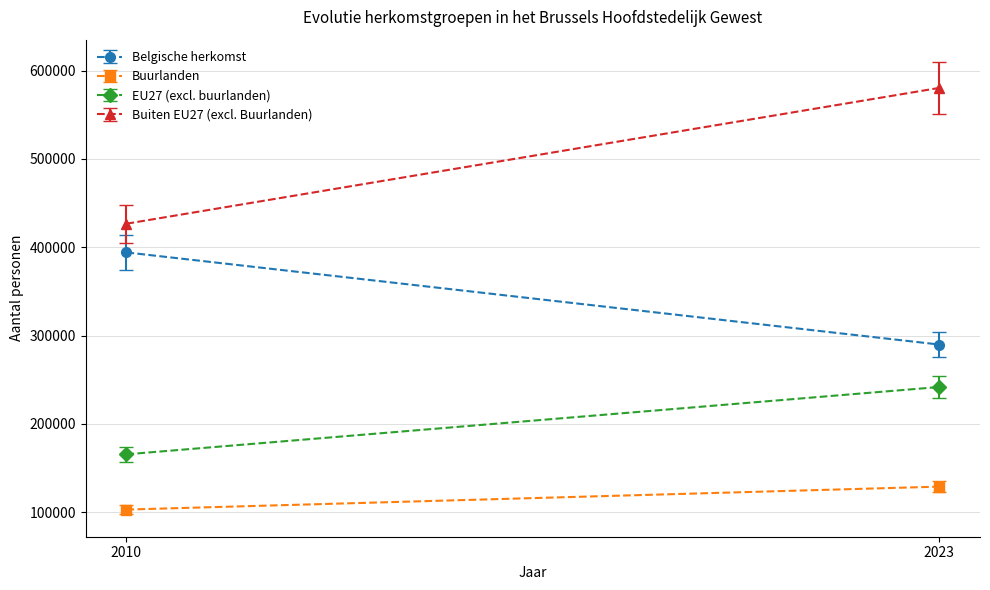

The value of Buurlanden at 2010 is 40350. True or false?

False